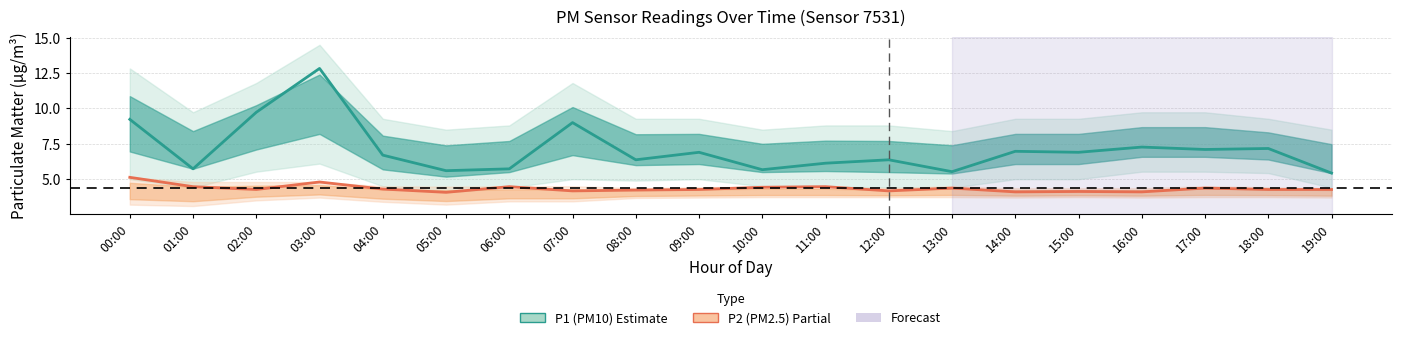

What is the label of the 9th point from the right?

11:00